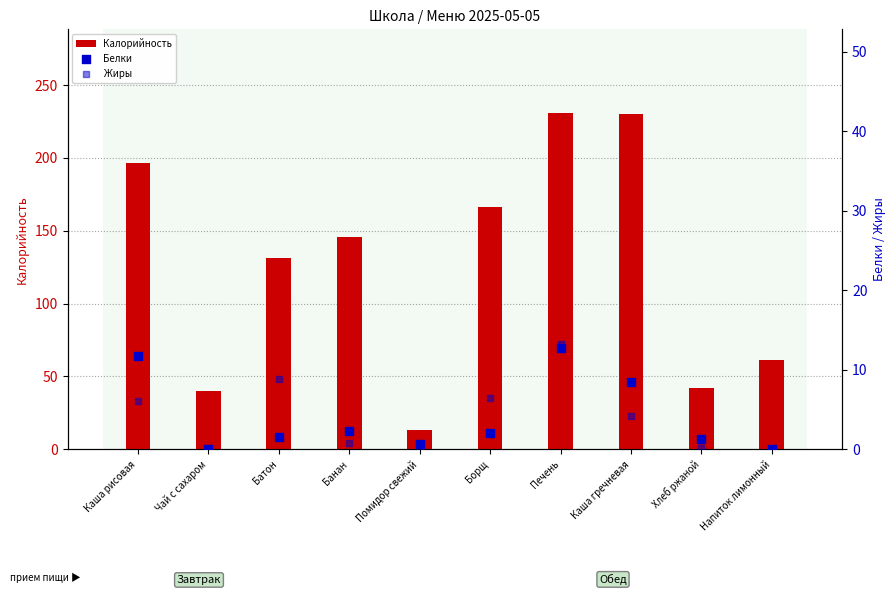

Which series reaches the maximum Y coordinate?

Калорийность